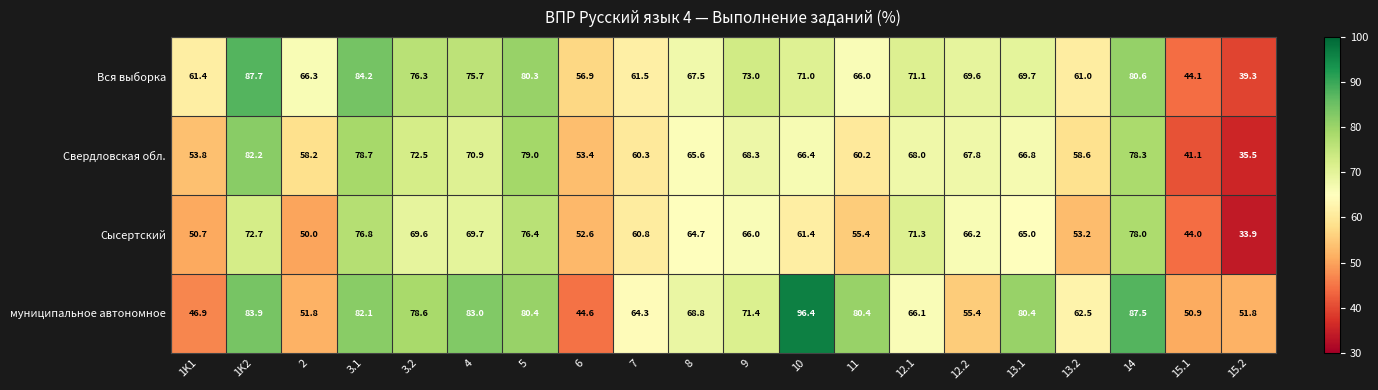

Is it true that Свердловская обл. equals 68.3 at 9?

True